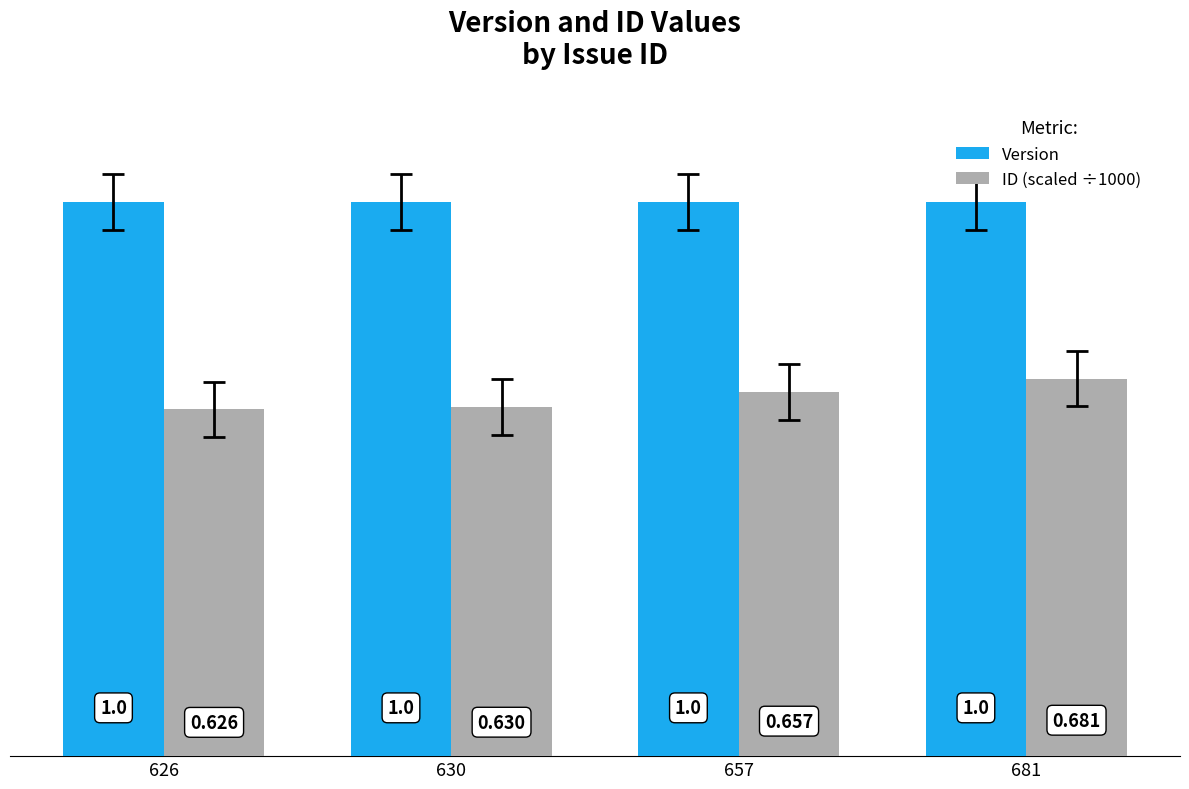

Rank the series by their maximum value, from highest to lowest.

Version, ID (scaled ÷1000)